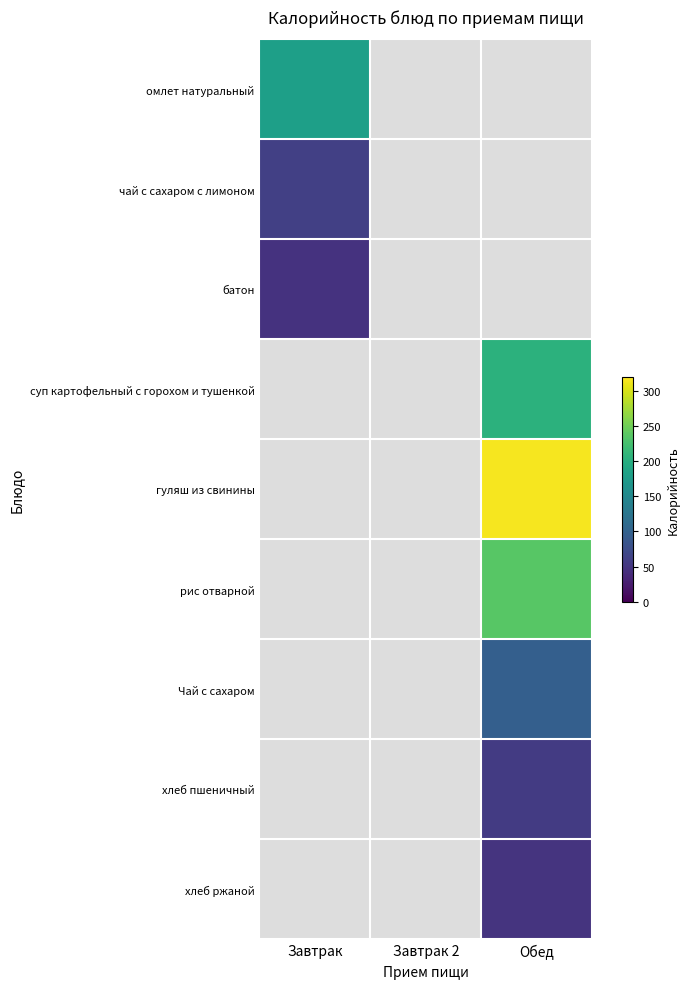

Where is омлет натуральный nearest to the value 181?

Завтрак